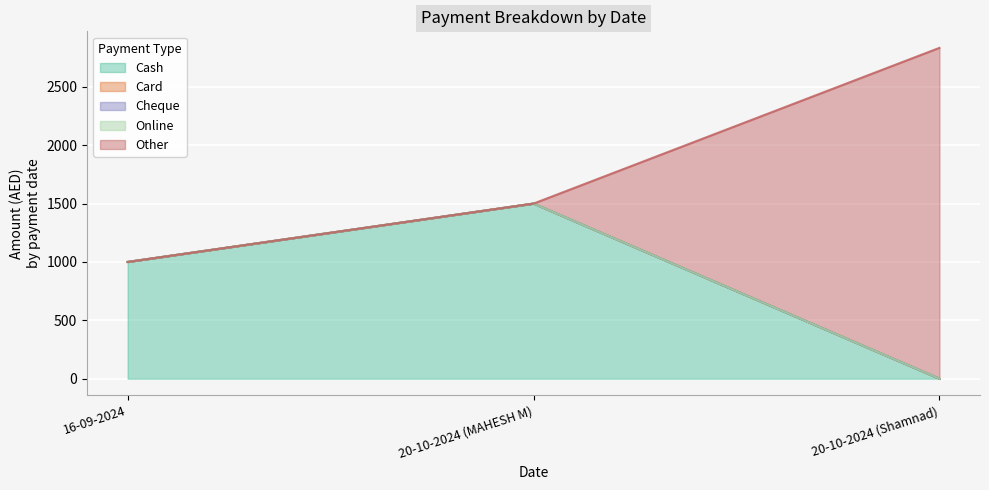

What is the greatest value displayed?

2834